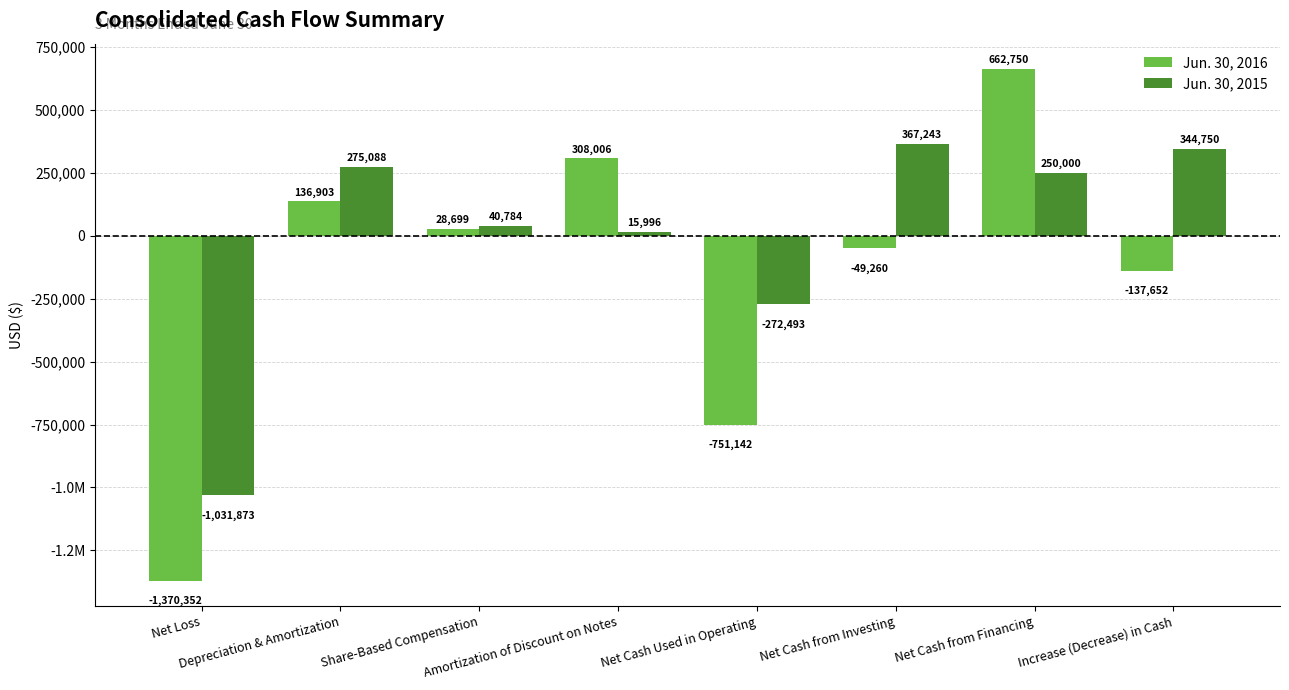

True or false: Jun. 30, 2015 has a value of 20890 at Amortization of Discount on Notes.

False